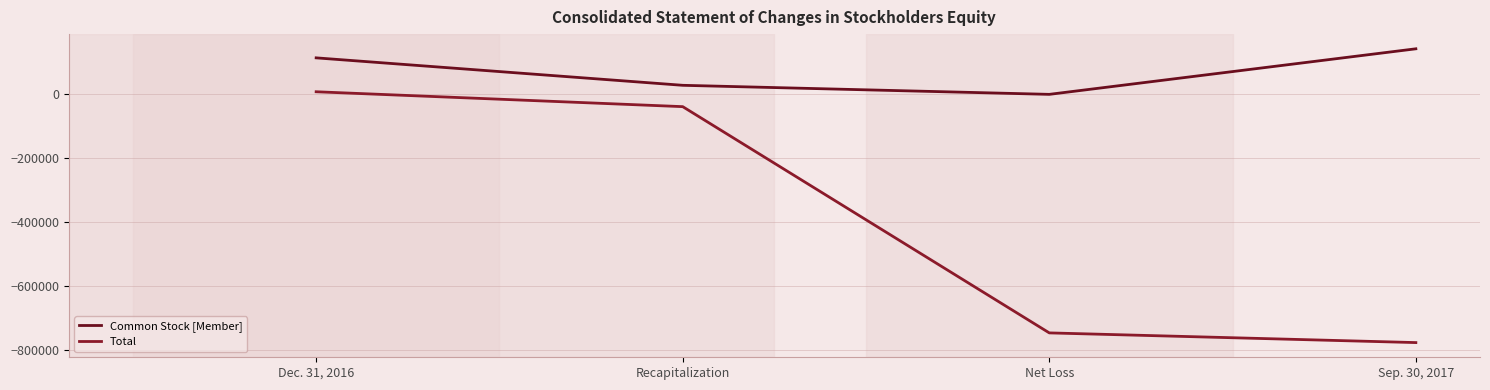

Rank the categories by Total value from lowest to highest.

Sep. 30, 2017, Net Loss, Recapitalization, Dec. 31, 2016